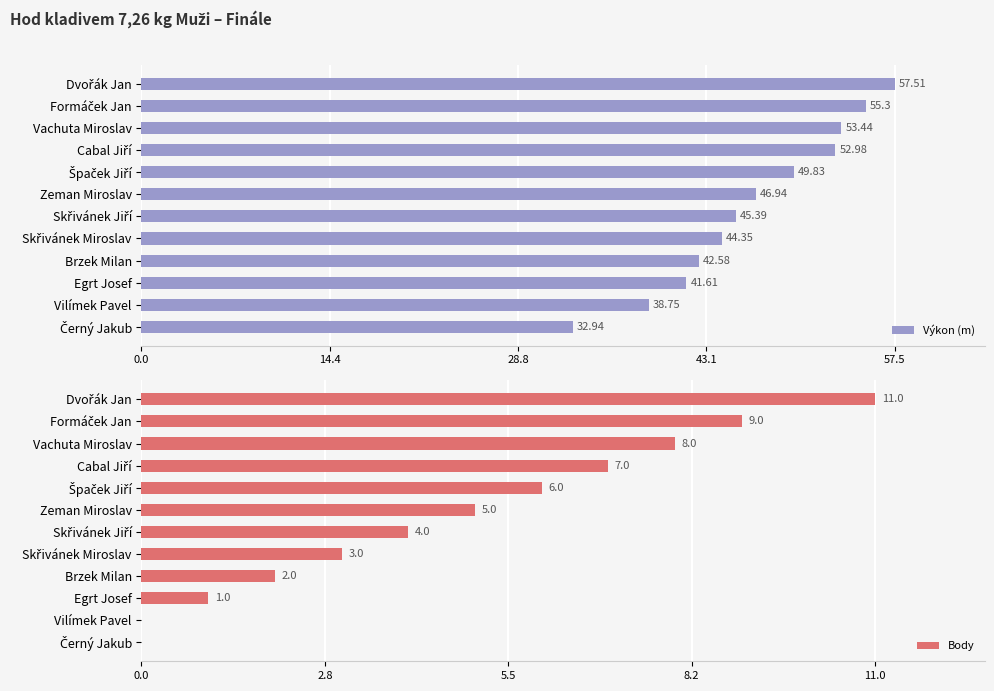

What is the value of the Výkon (m) bar at the 12th from the left?

32.9